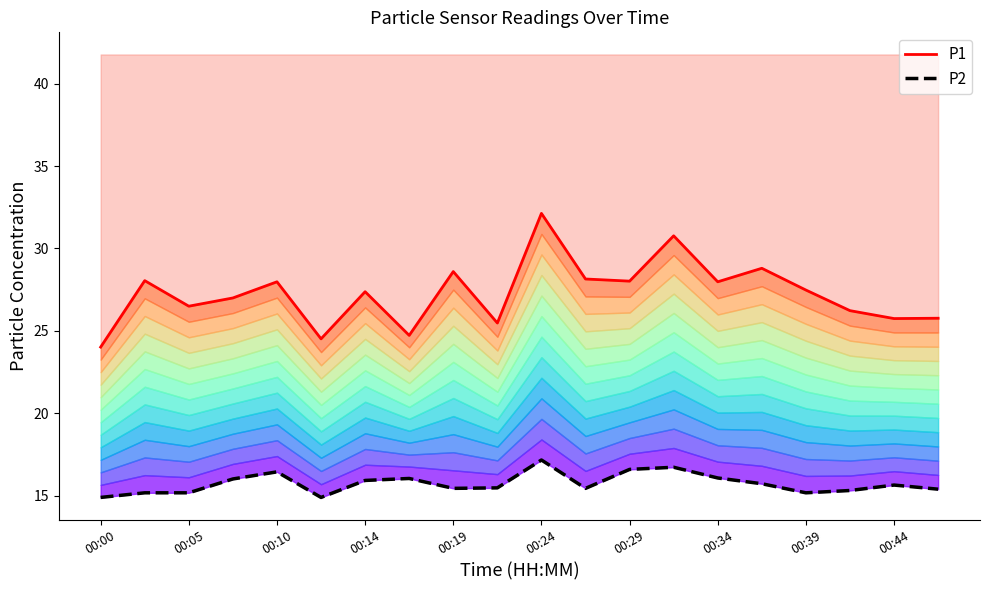

True or false: P2 and P1 cross at least once.

False